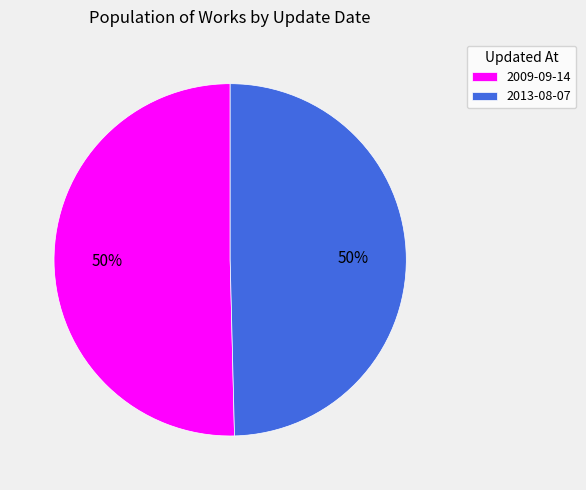

To the nearest percent, what portion does 2013-08-07 represent?

50%